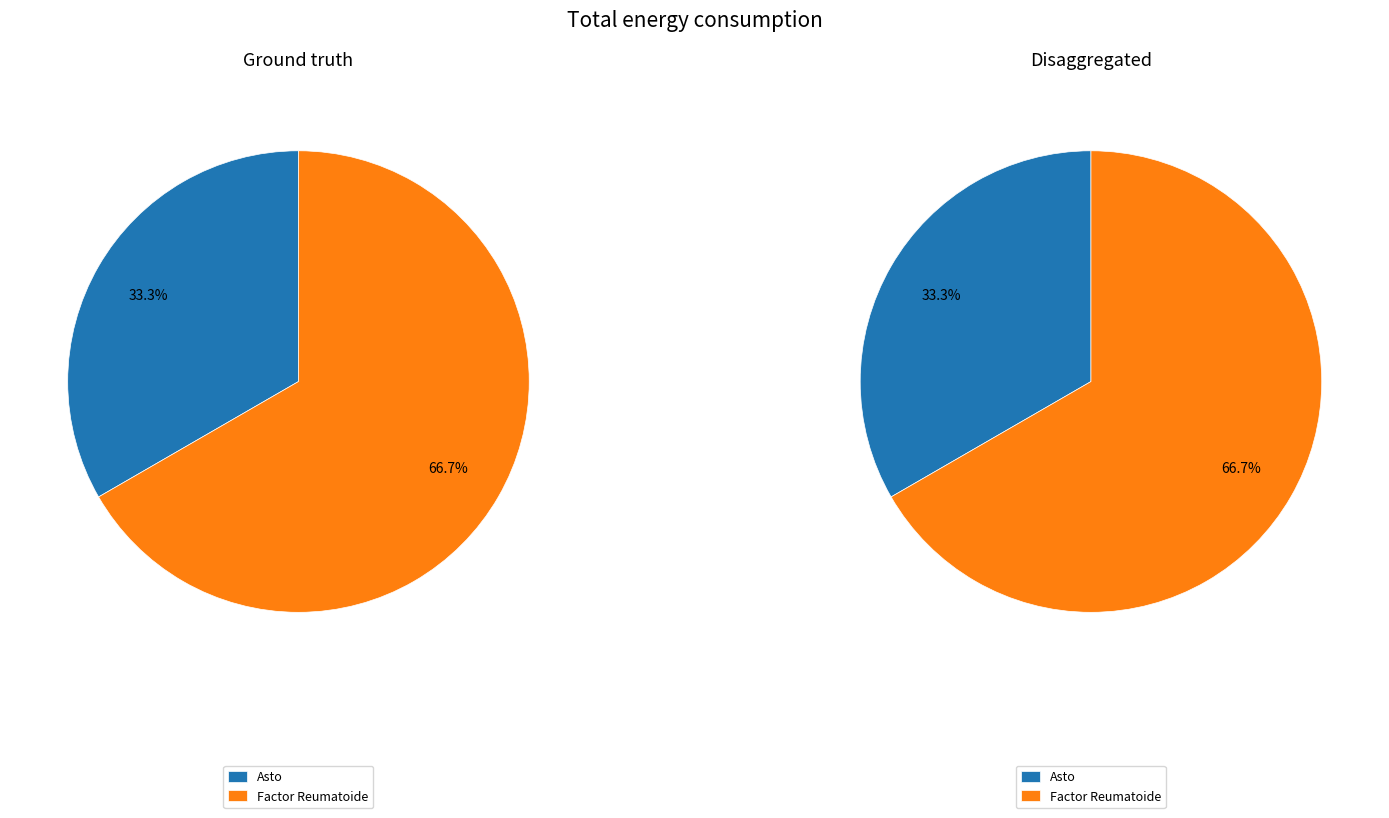

The Factor Reumatoide slice represents 67% of the pie. True or false?

True